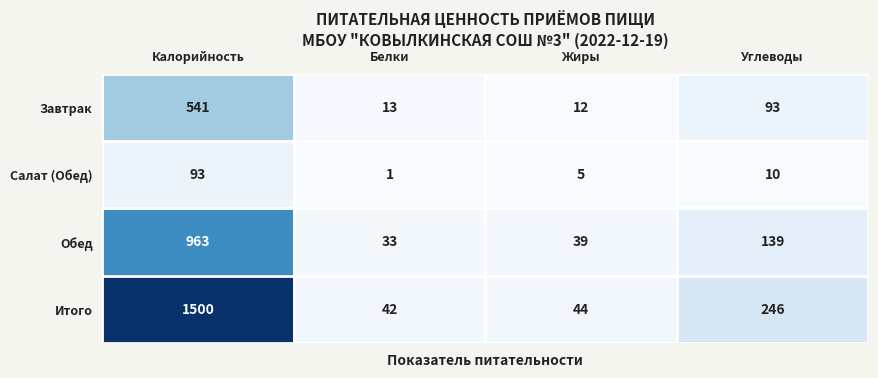

Reading left to right, transcribe all the data shown in this chart.

Завтрак: Калорийность=541	Белки=13	Жиры=12	Углеводы=93
Салат (Обед): Калорийность=93	Белки=1	Жиры=5	Углеводы=10
Обед: Калорийность=963	Белки=33	Жиры=39	Углеводы=139
Итого: Калорийность=1500	Белки=42	Жиры=44	Углеводы=246